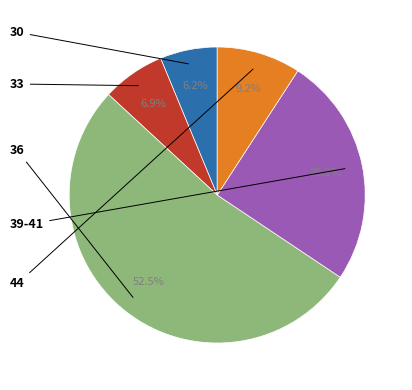

How many slices are in this pie chart?

5